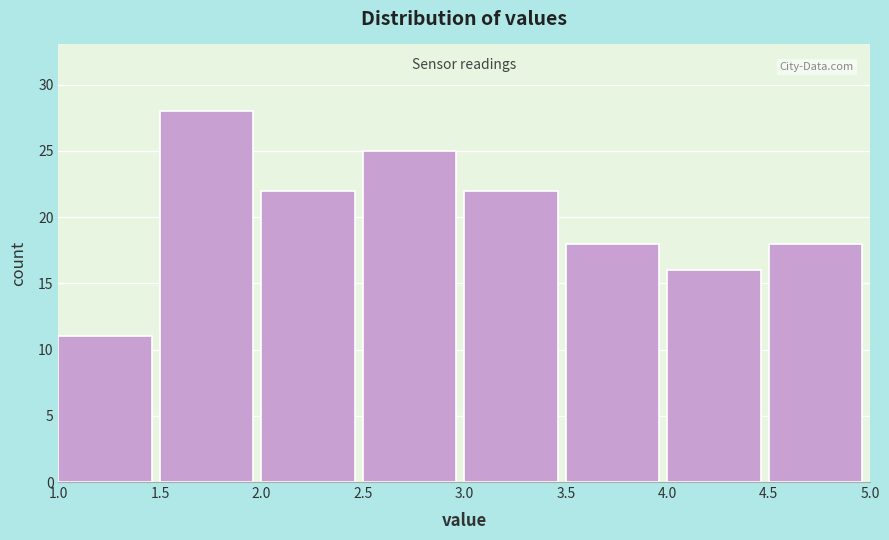

Reading left to right, transcribe this chart: for each bar, give the range it covers on the x-axis and its height. The values are not printed on the chart, so give them approximately, as read against the axis.

1.0 to 1.5: 11
1.5 to 2.0: 28
2.0 to 2.5: 22
2.5 to 3.0: 25
3.0 to 3.5: 22
3.5 to 4.0: 18
4.0 to 4.5: 16
4.5 to 5.0: 18